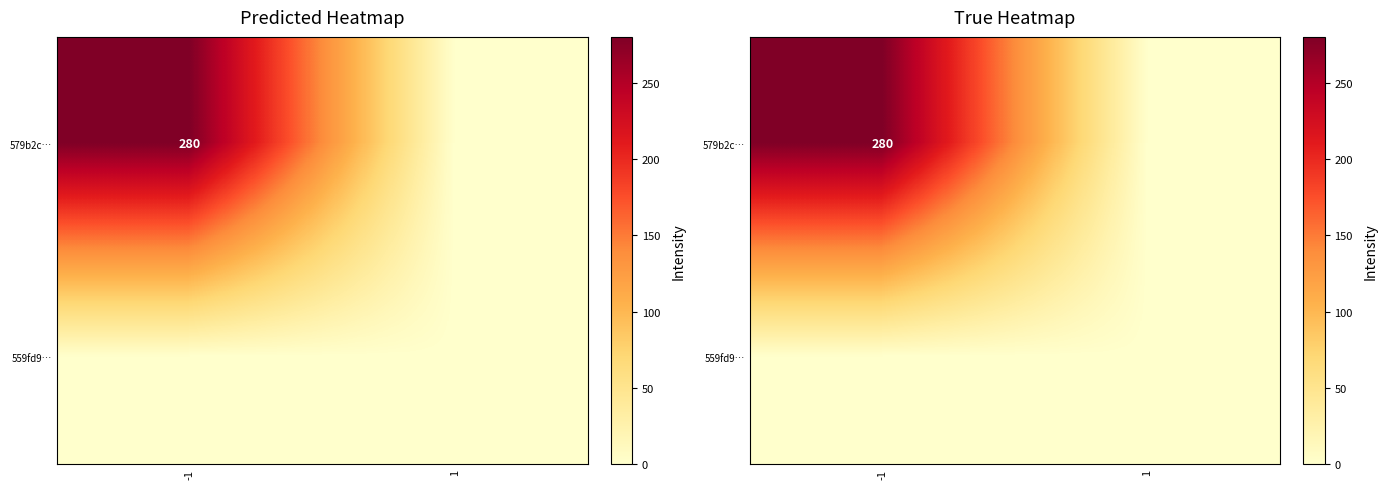

How many data points in 579b2c… are less than 280?

1